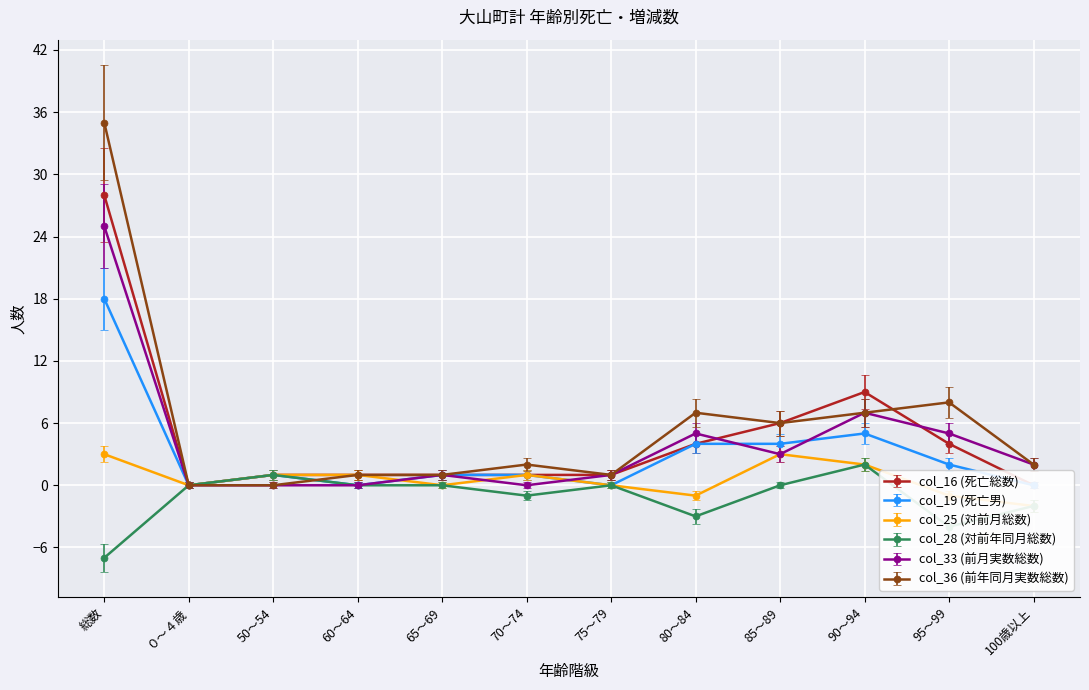

Which category has the lowest value across all series?

総数